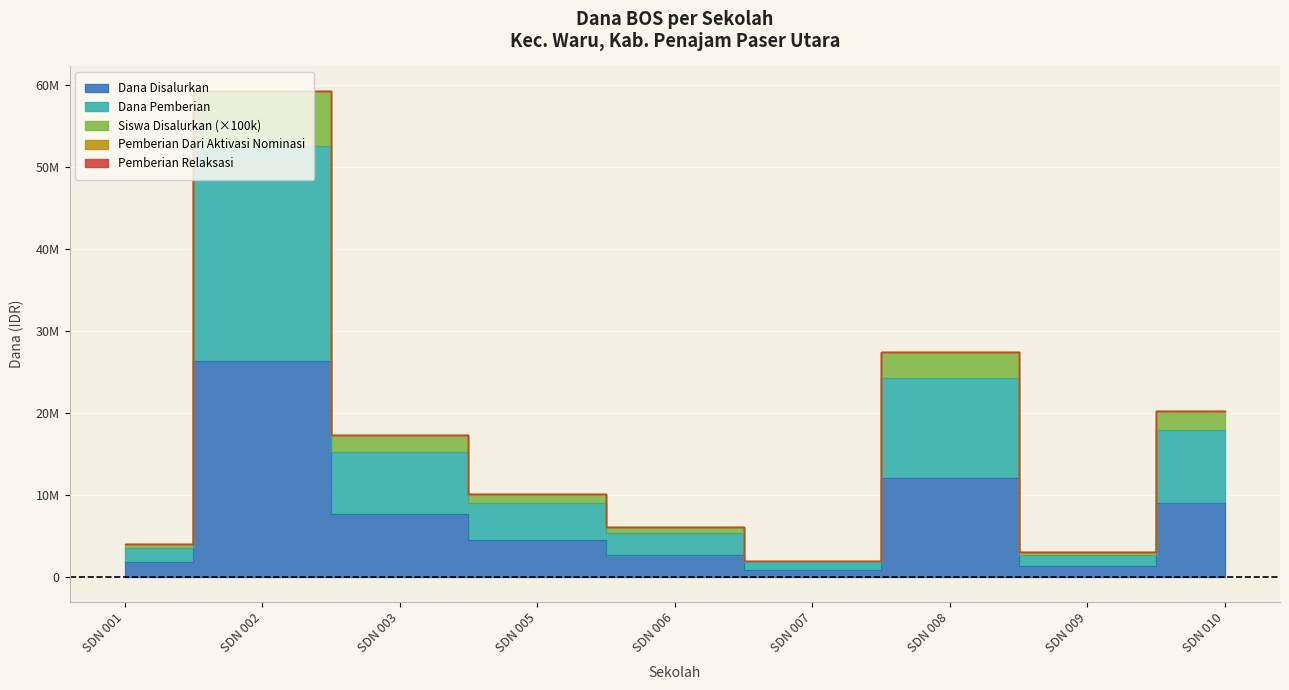

How many interior local valleys does the Dana Disalurkan series have?

2